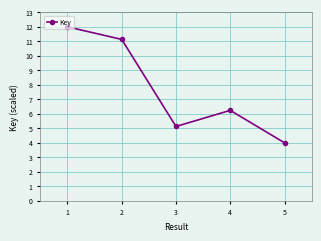

Which label corresponds to the smallest value in the chart?

5